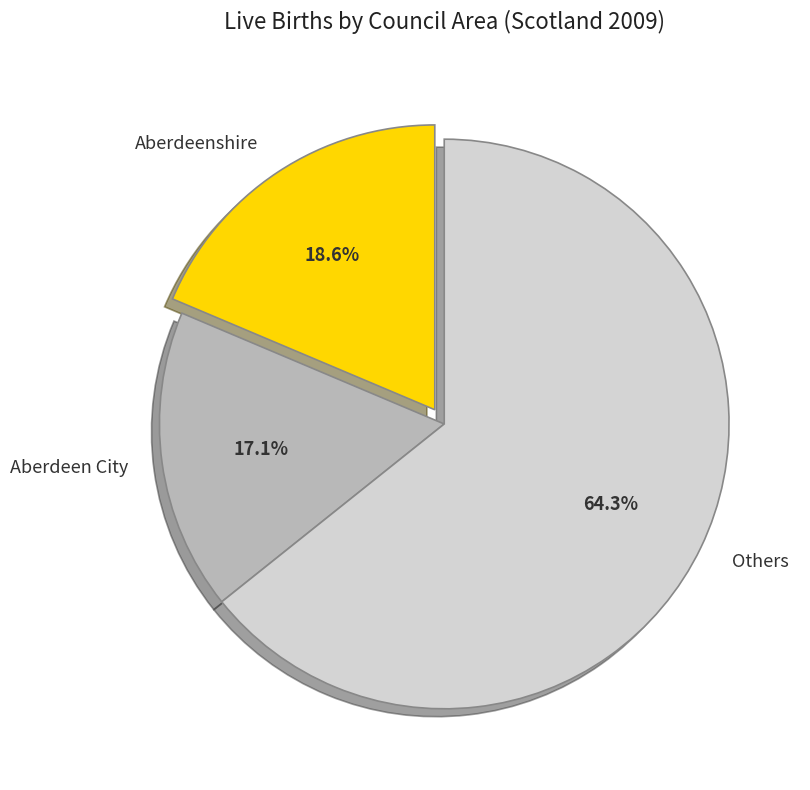

Count the number of slices in the pie.

3